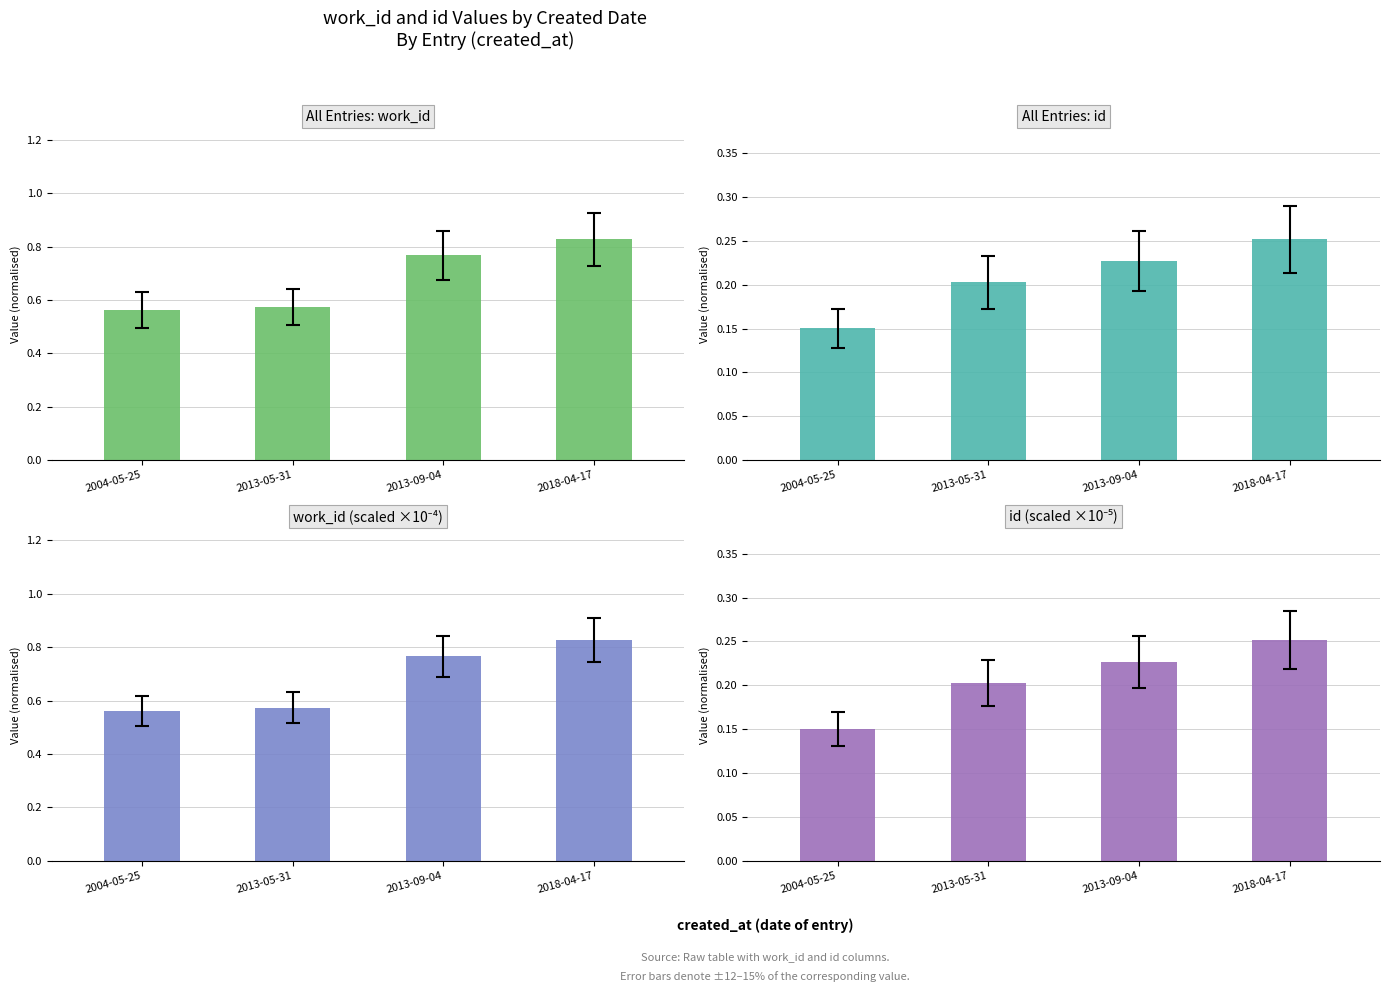

What value does the All Entries: work_id series have at 2004-05-25?

0.6